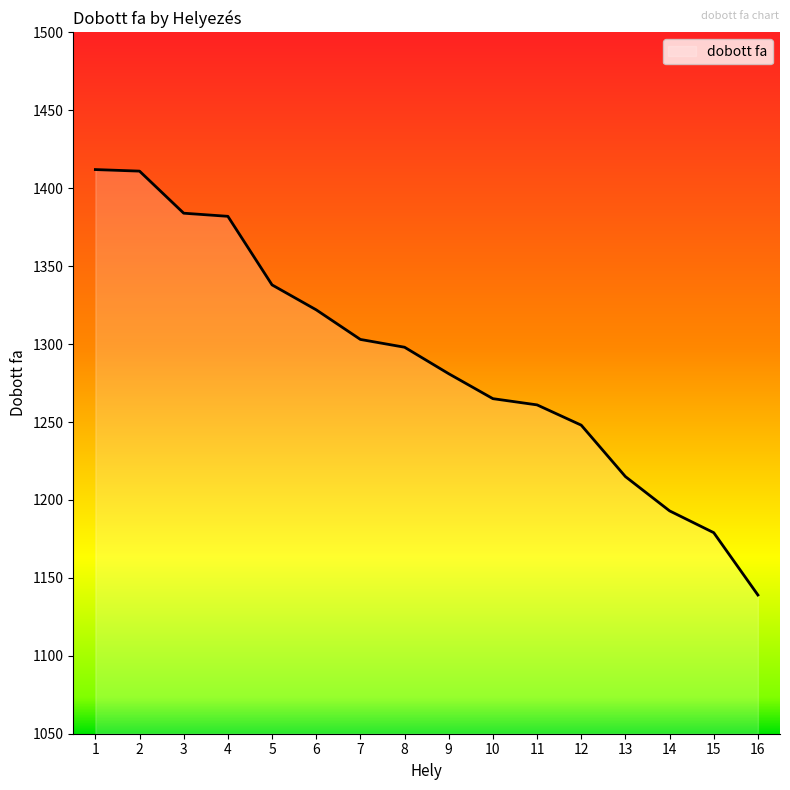

What is the average value?

1289